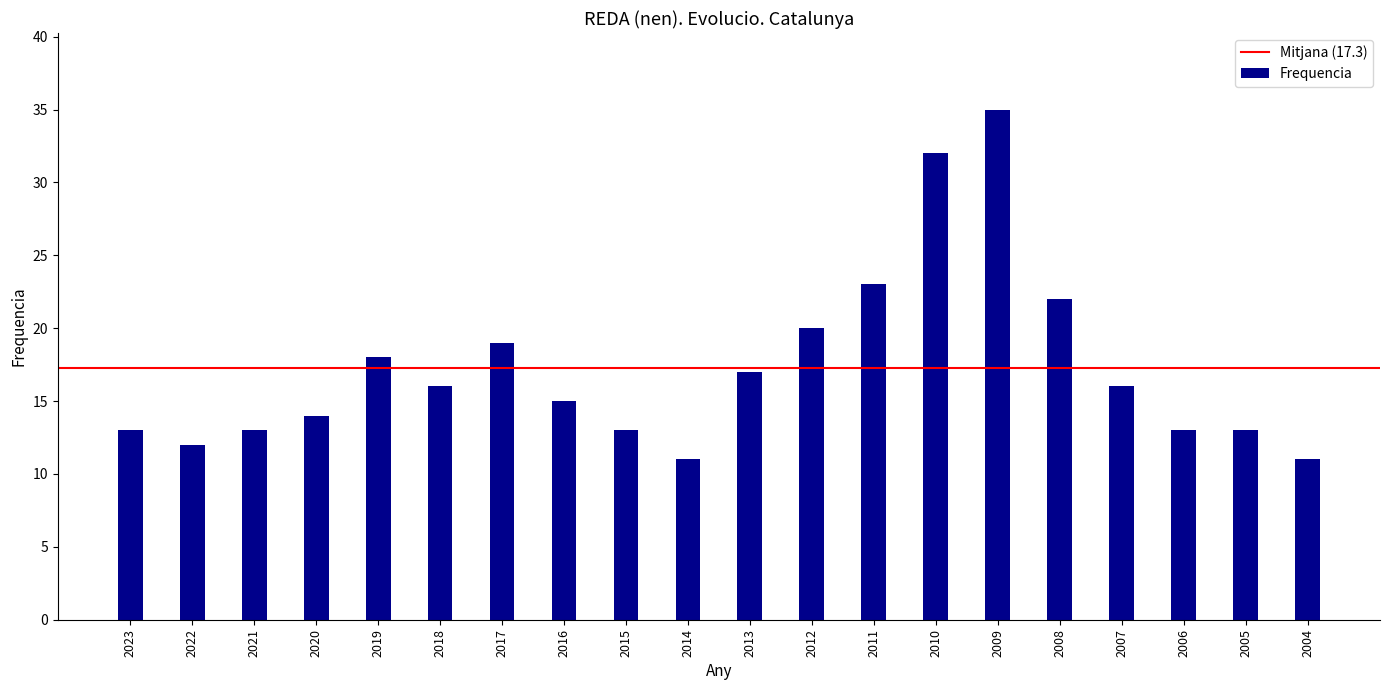

True or false: the data shows 11 at 2014.

True